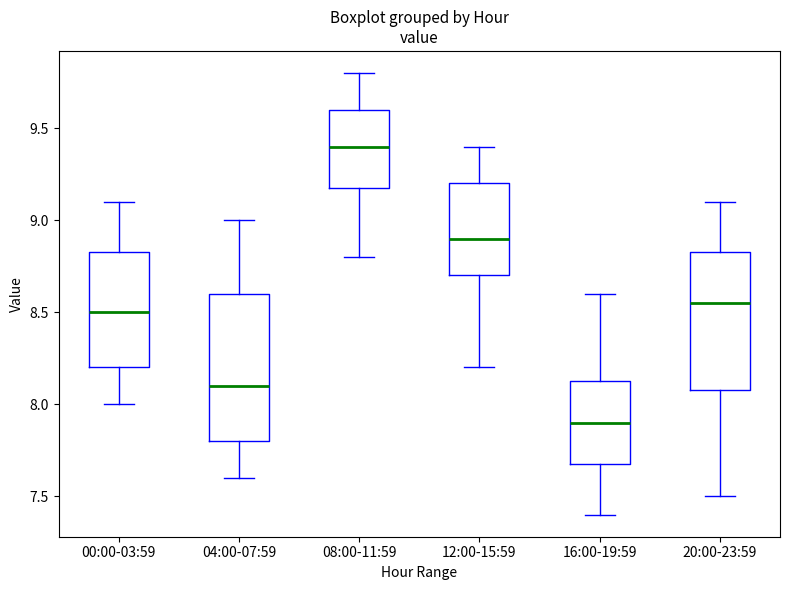

Reading left to right, read every box against the y-axis: the position of its median line, the range the box covers, and the ends of its whiskers. The values are not printed on the chart, so give them approximately, as read against the axis.

00:00-03:59: median 8.50, box 8.20 to 8.85, whiskers 8.00 to 9.10
04:00-07:59: median 8.10, box 7.80 to 8.60, whiskers 7.60 to 9.00
08:00-11:59: median 9.40, box 9.20 to 9.60, whiskers 8.80 to 9.80
12:00-15:59: median 8.90, box 8.70 to 9.20, whiskers 8.20 to 9.40
16:00-19:59: median 7.90, box 7.70 to 8.15, whiskers 7.40 to 8.60
20:00-23:59: median 8.55, box 8.10 to 8.85, whiskers 7.50 to 9.10